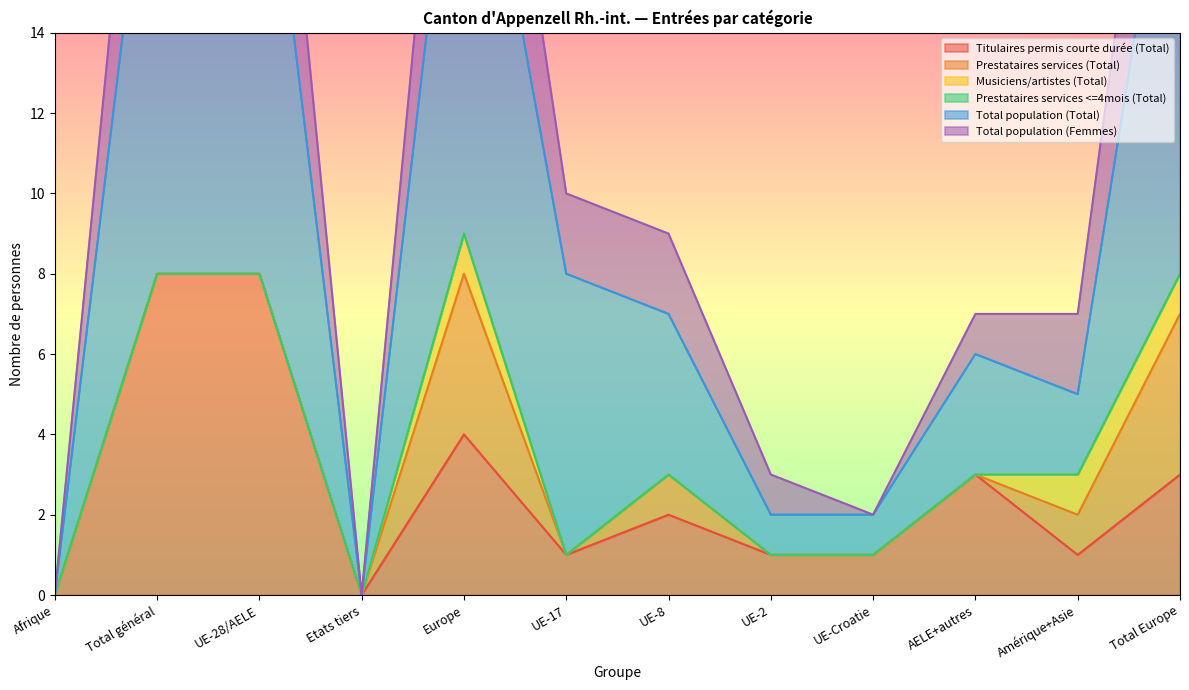

The Titulaires permis courte durée (Total) series shows 3 at AELE+autres. True or false?

True